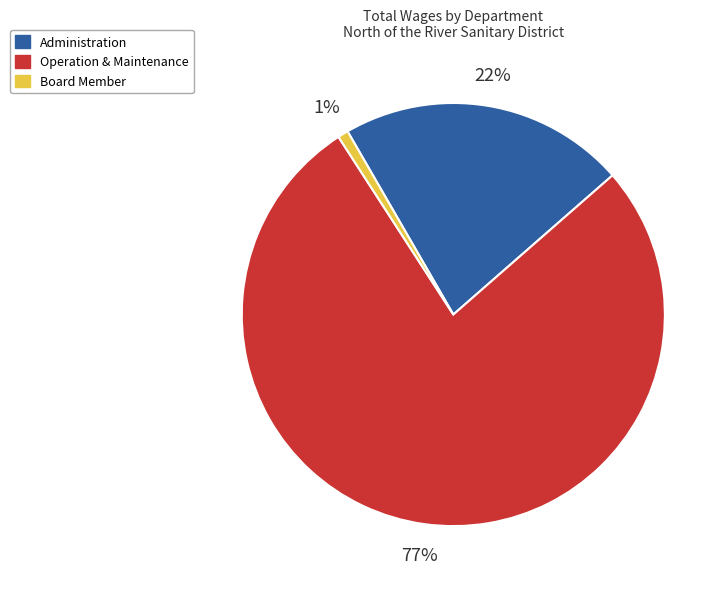

To the nearest percent, what is the combined percentage of Board Member and Administration?

23%